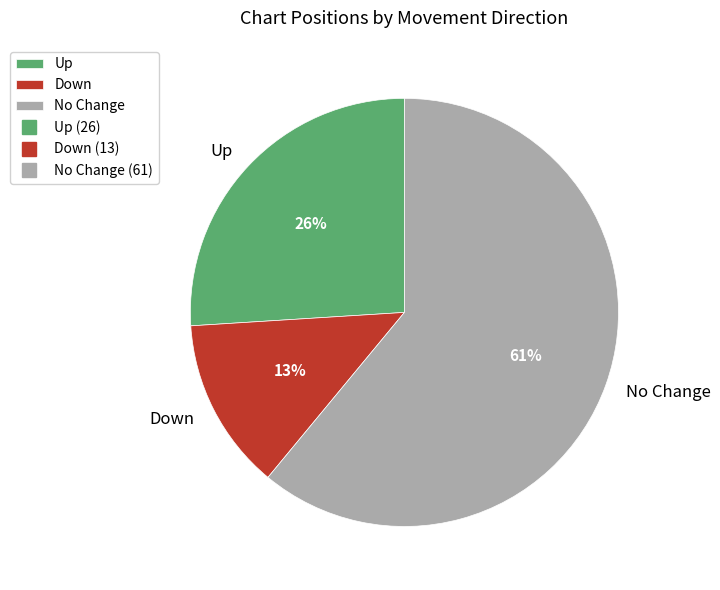

Do Up and No Change together represent more than half of the pie?

Yes